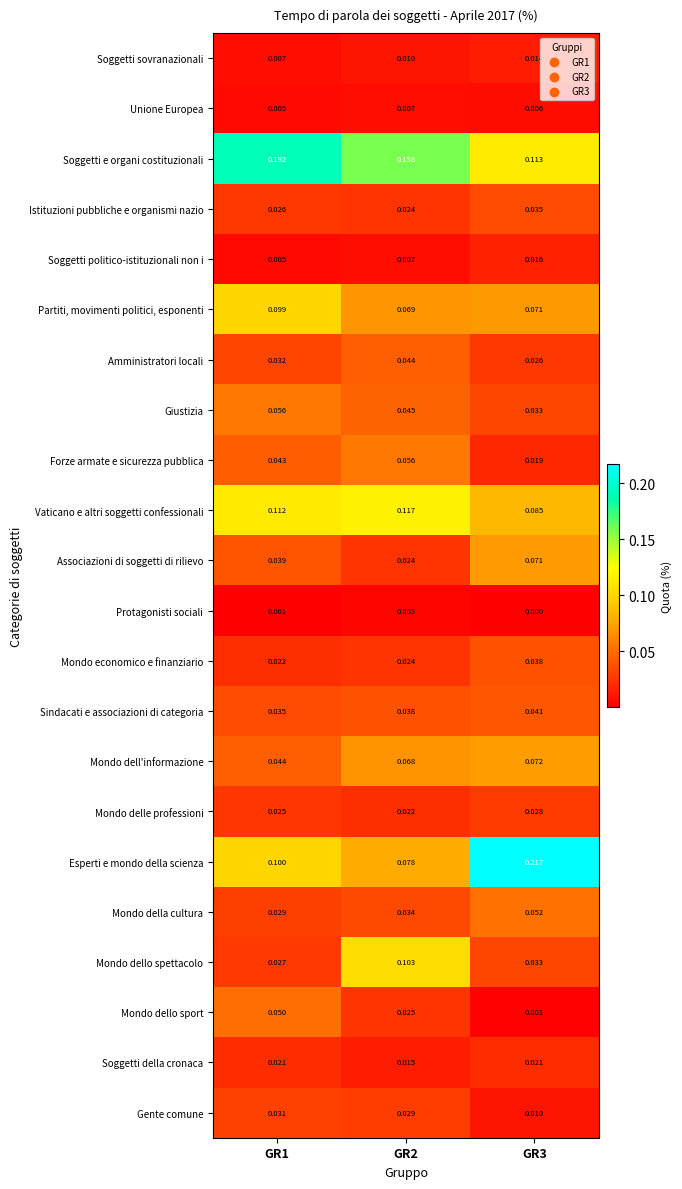

Which series has the widest spread of values?

Esperti e mondo della scienza